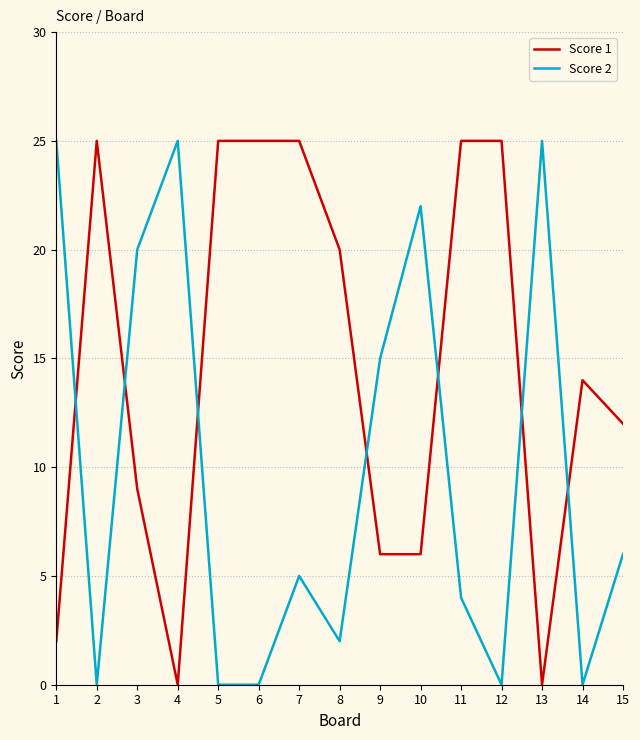

Between which two adjacent categories do Score 1 and Score 2 first intersect?

1 and 2